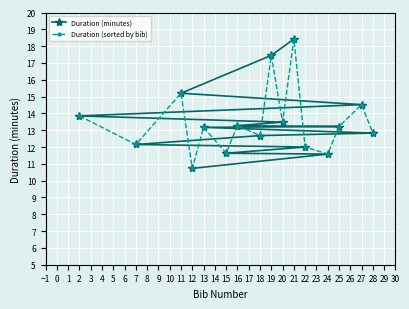

At which label does Duration (minutes) reach its peak?

21